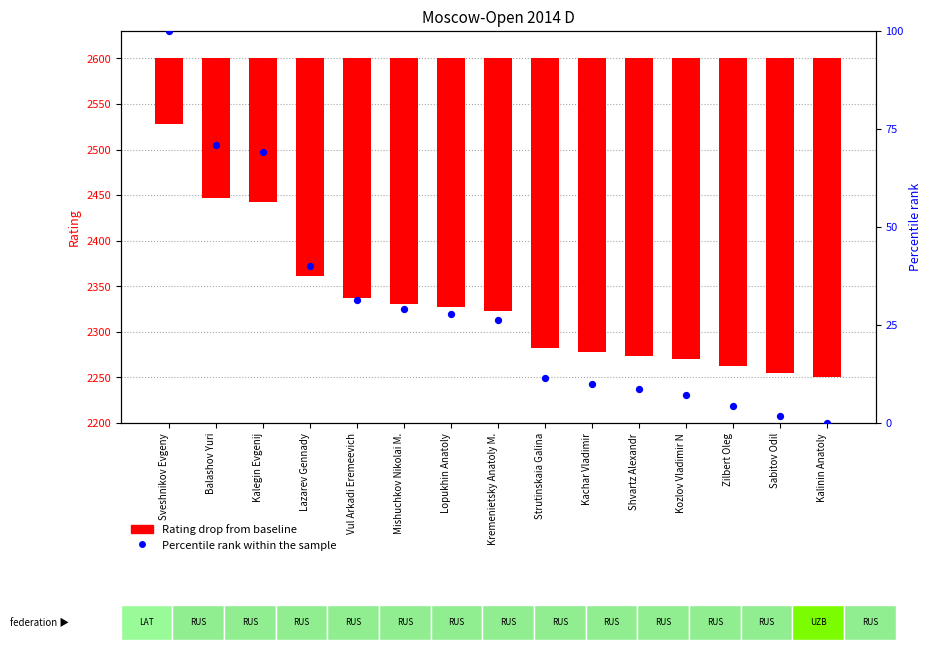

Which series contains the highest Y value?

Percentile rank within the sample